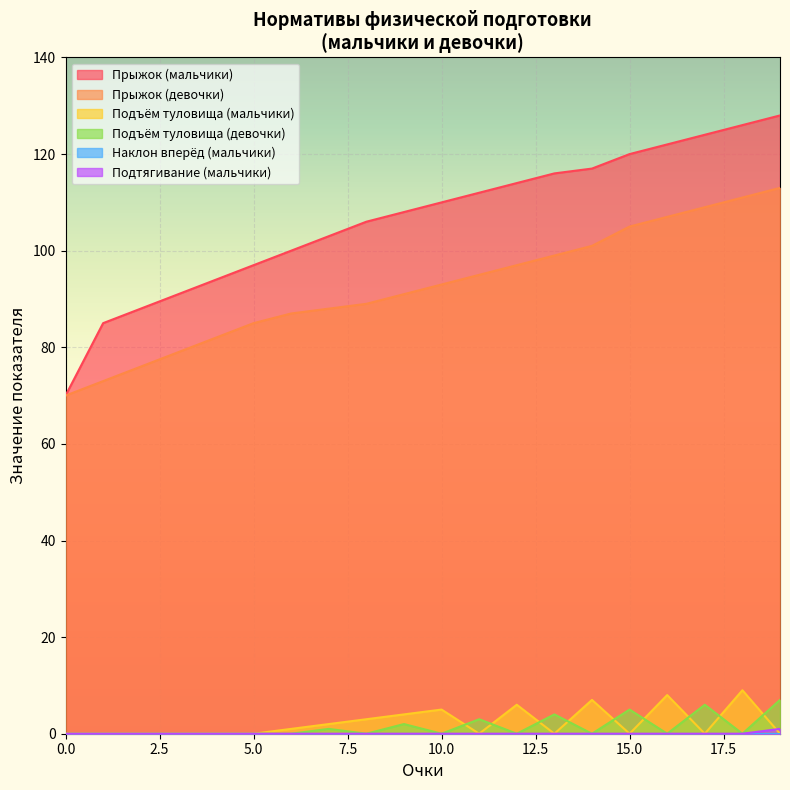

Which series has the widest spread of values?

Прыжок (мальчики)